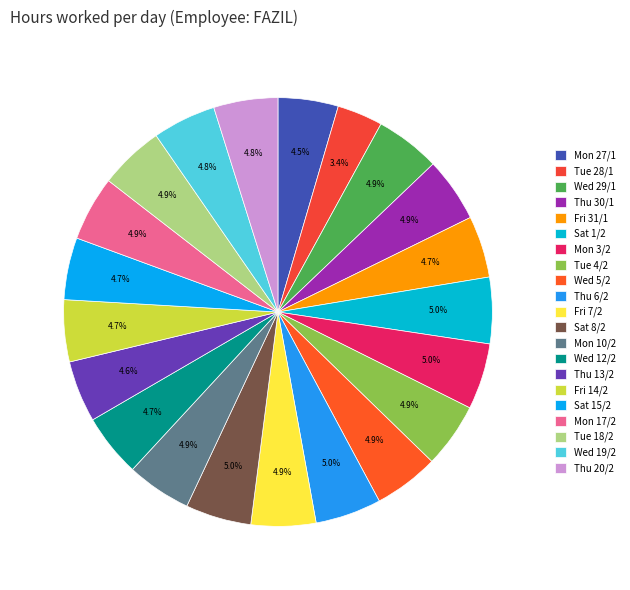

Count the number of slices in the pie.

21